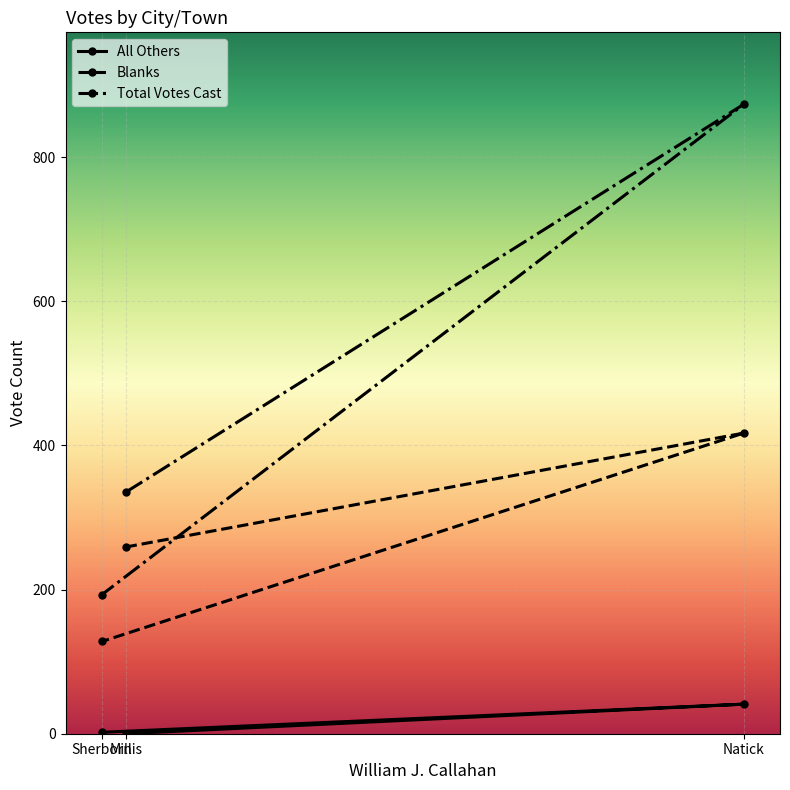

The value of Blanks at Millis is 259. True or false?

True